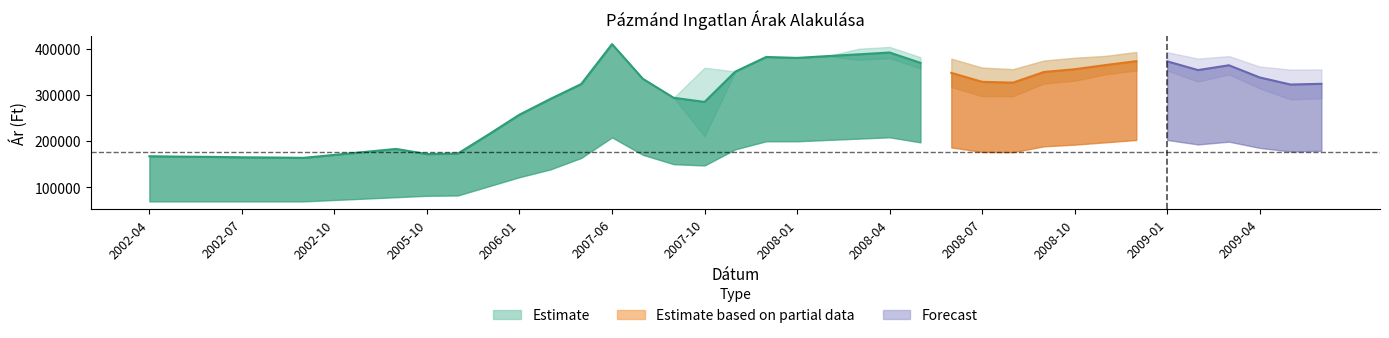

What is the total value across all series at 2008-01?

1342445